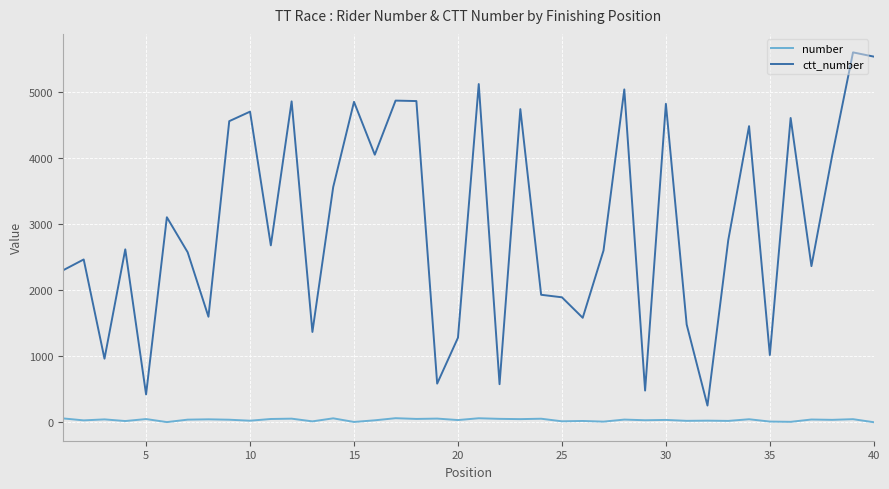

Which series has the largest total across all categories?

ctt_number